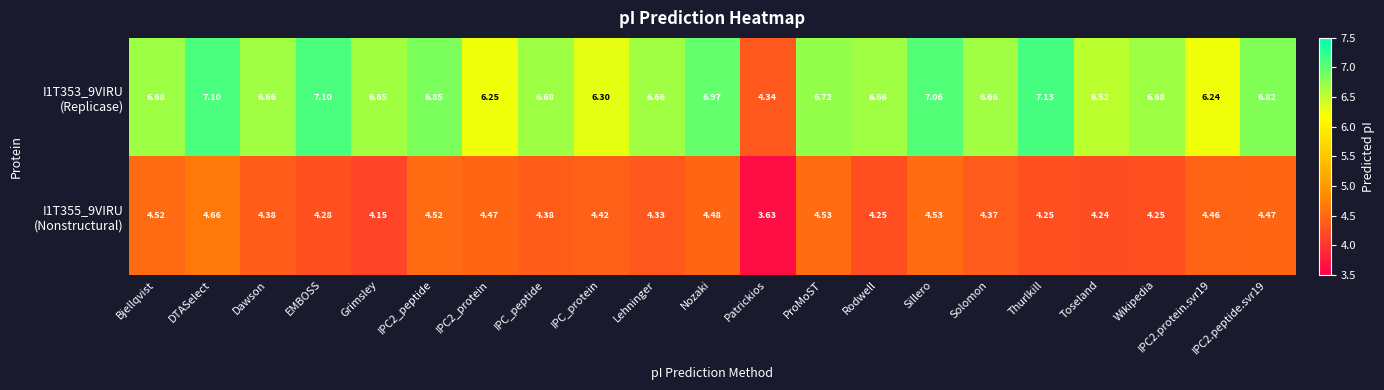

Which label corresponds to the smallest value in the chart?

Patrickios